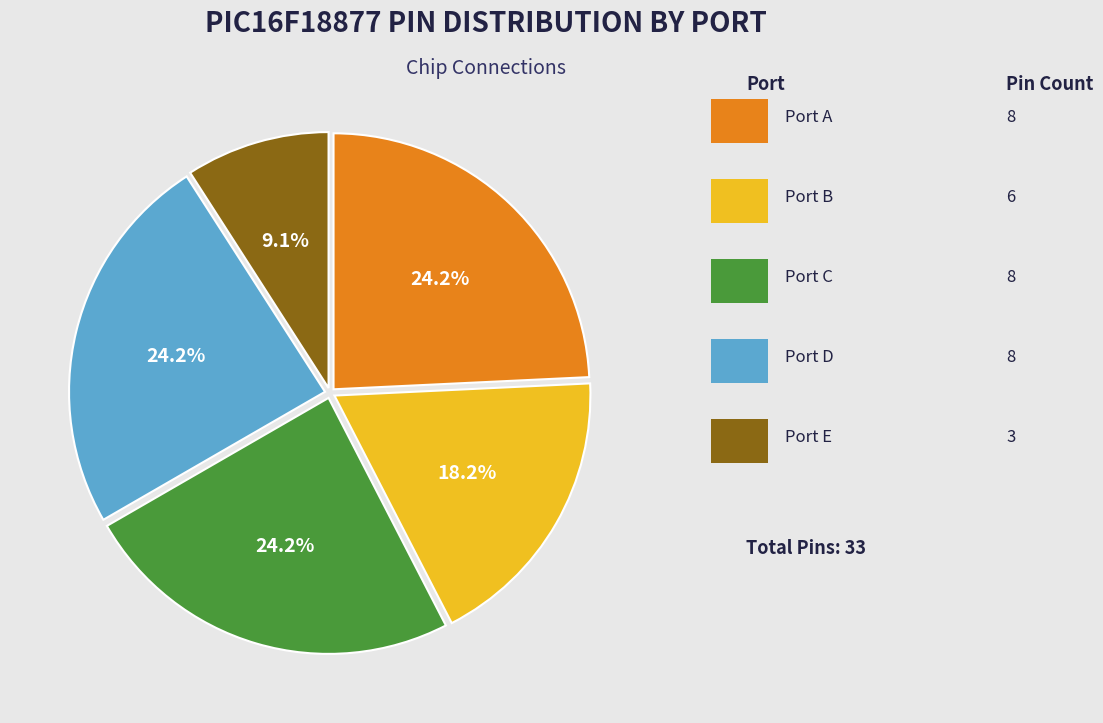

Is there a majority slice in this chart?

No